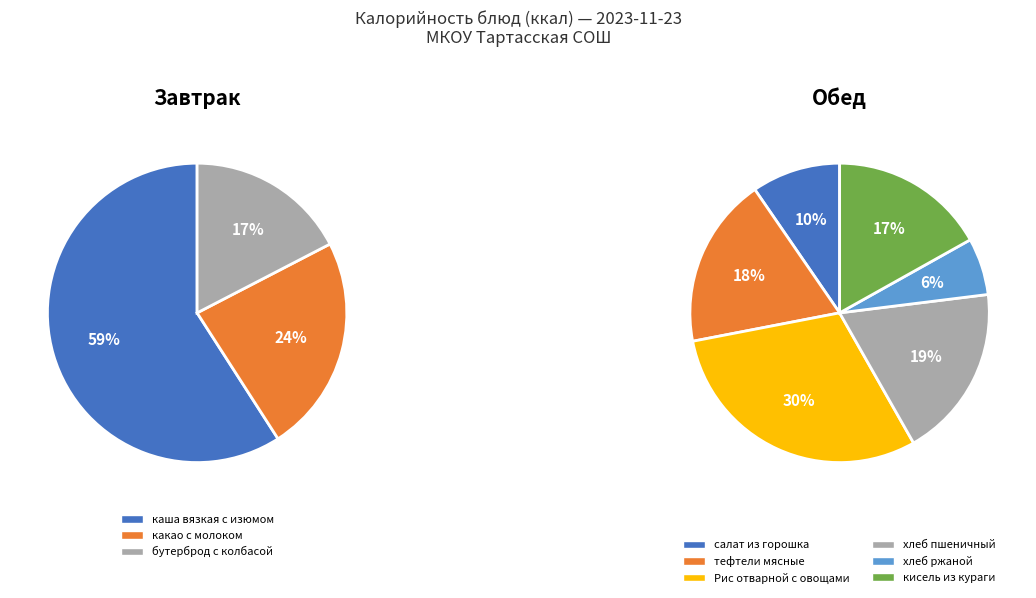

Which category has the biggest portion of the pie?

каша вязкая с изюмом